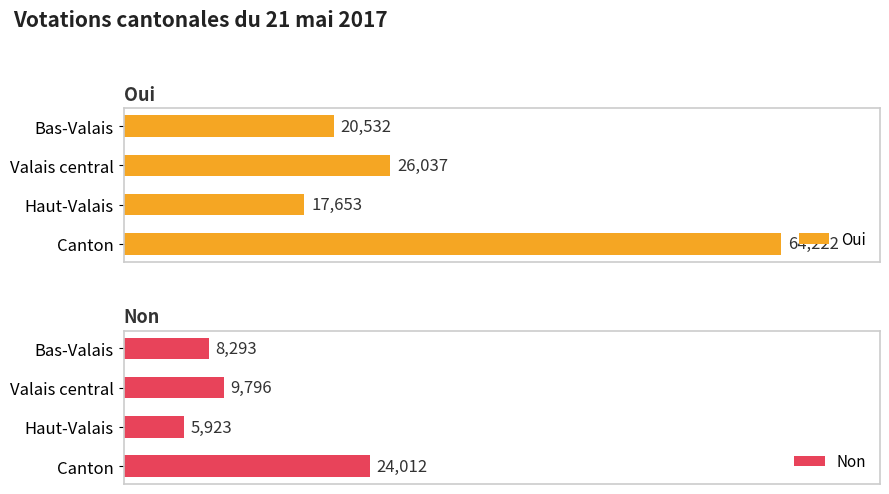

At which label does Oui reach its peak?

Canton